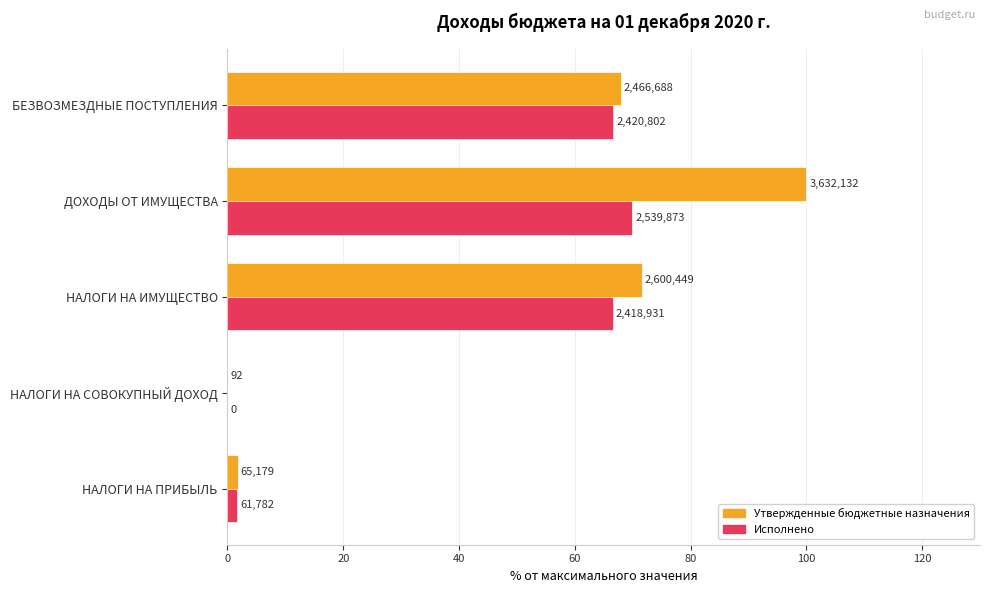

What are all the series names shown in the legend?

Утвержденные бюджетные назначения, Исполнено